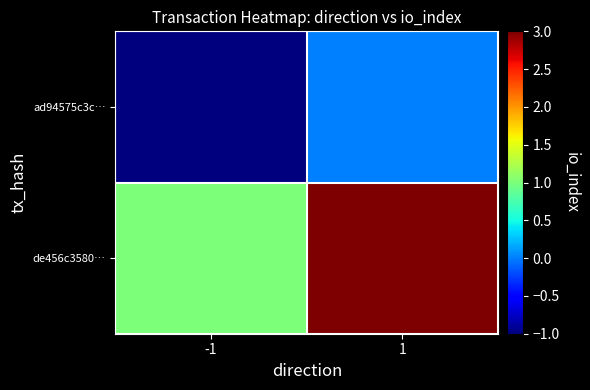

Which category has the lowest value across all series?

-1